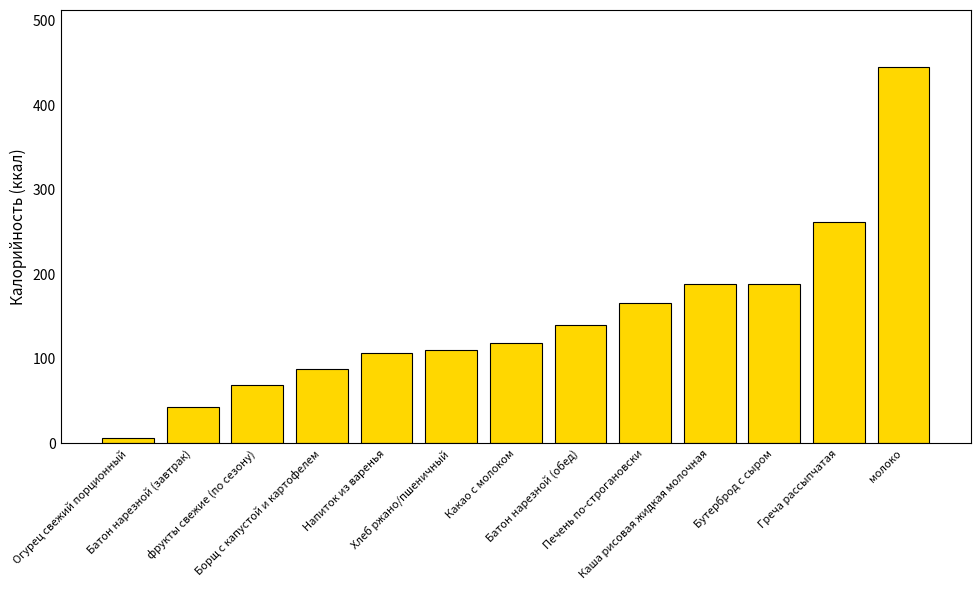

The value at Батон нарезной (завтрак) is 23.0. True or false?

False